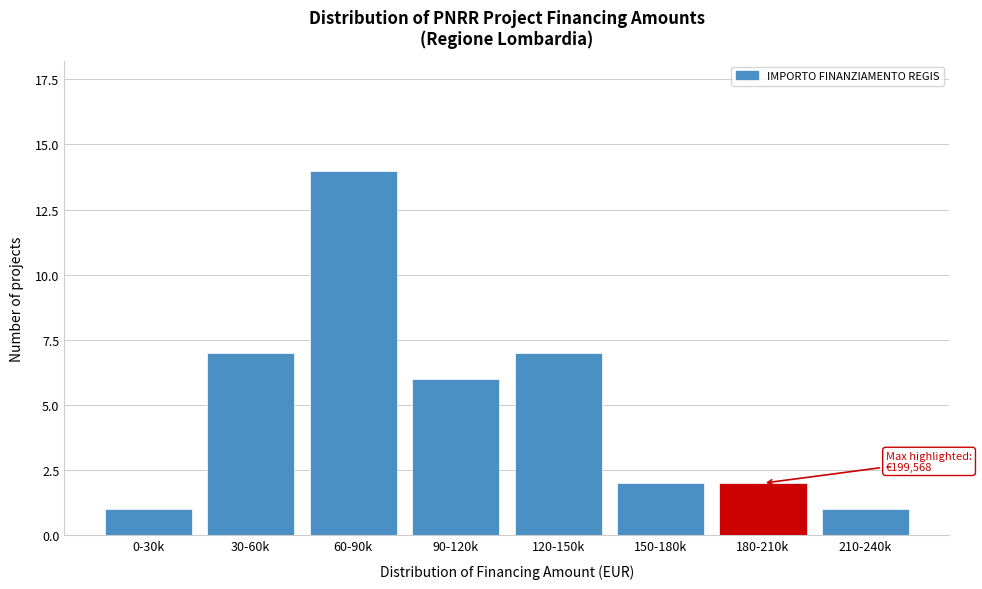

Reading left to right, list all the values displayed in this chart.

1	7	14	6	7	2	2	1